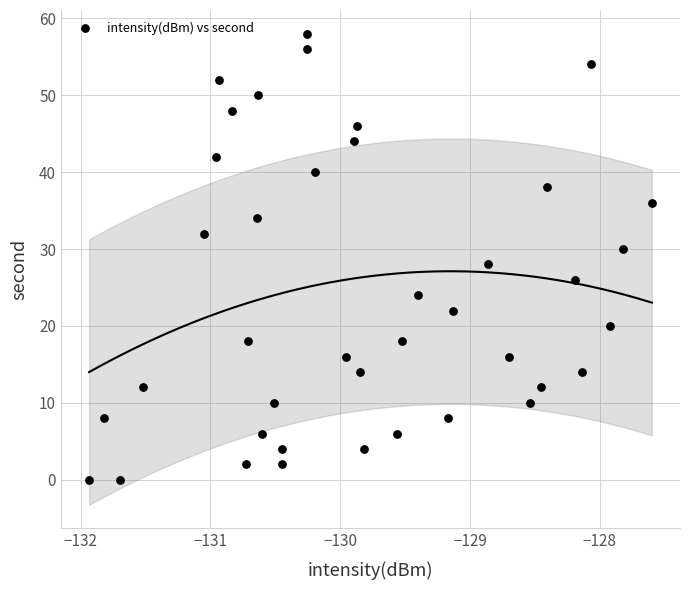

What is the range of Y values (max minus min)?

58